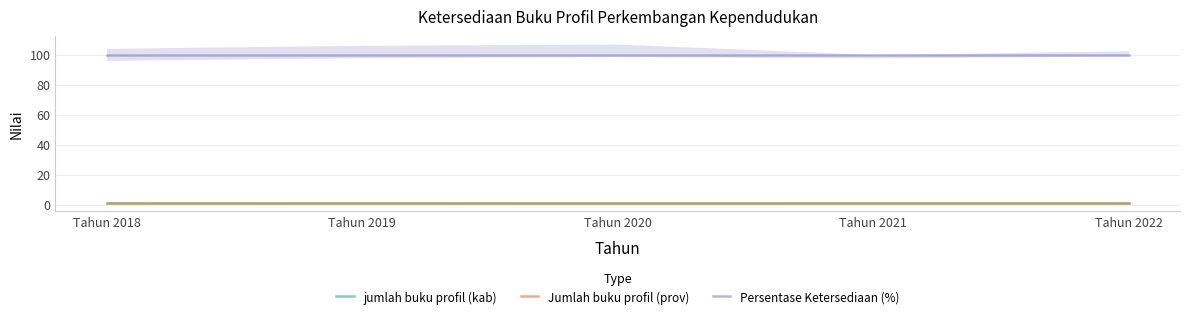

Rank the series at Tahun 2021 from lowest to highest value.

jumlah buku profil (kab), Jumlah buku profil (prov), Persentase Ketersediaan (%)